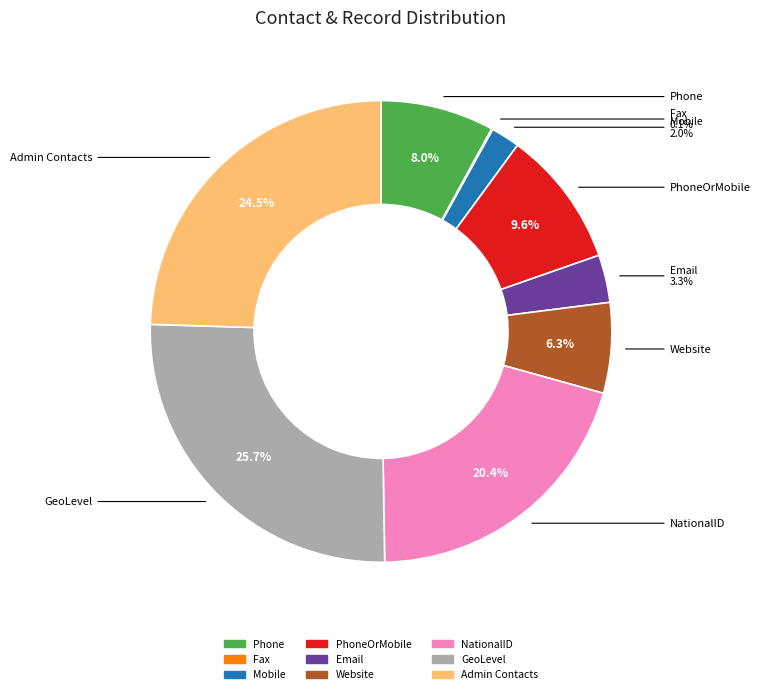

Is there any slice that represents more than half of the pie?

No